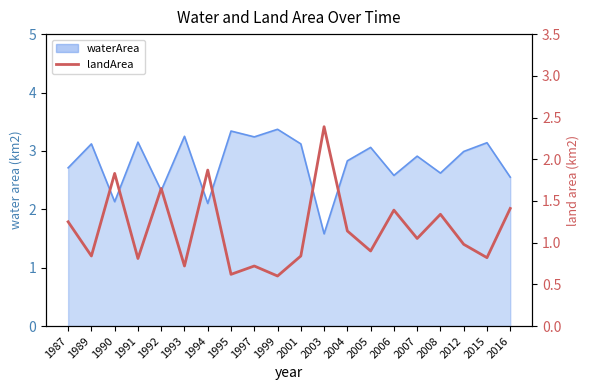

List the labels in order of value, largest first.

2003, 1994, 1990, 1992, 2016, 2006, 2008, 1987, 2004, 2007, 2012, 2005, 1989, 2001, 2015, 1991, 1993, 1997, 1995, 1999